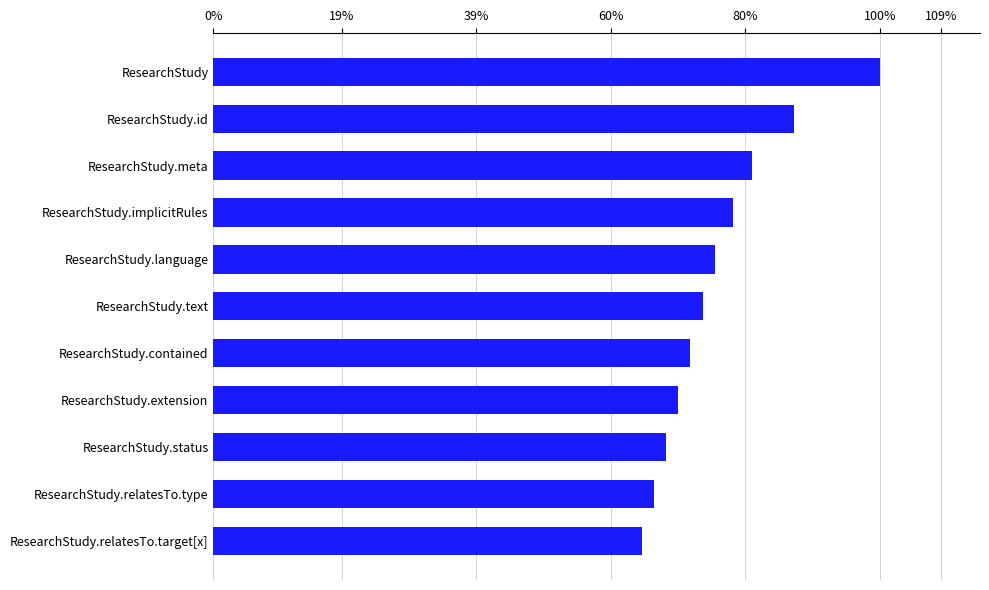

Rank the categories by value from highest to lowest.

ResearchStudy, ResearchStudy.id, ResearchStudy.meta, ResearchStudy.implicitRules, ResearchStudy.language, ResearchStudy.text, ResearchStudy.contained, ResearchStudy.extension, ResearchStudy.status, ResearchStudy.relatesTo.type, ResearchStudy.relatesTo.target[x]